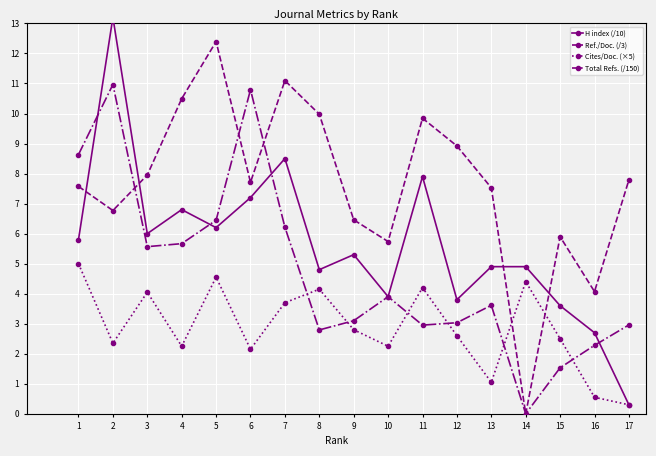

True or false: Cites/Doc. (×5) has a value of 1.0 at 2.

False